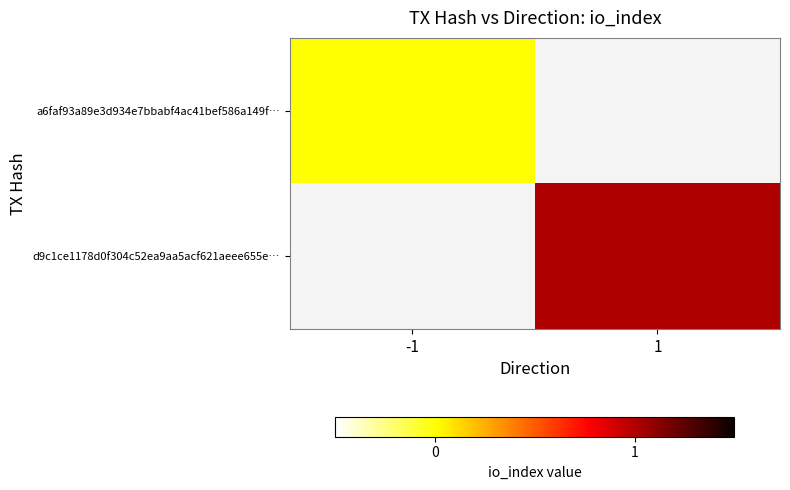

Which category has the highest value across all series?

1